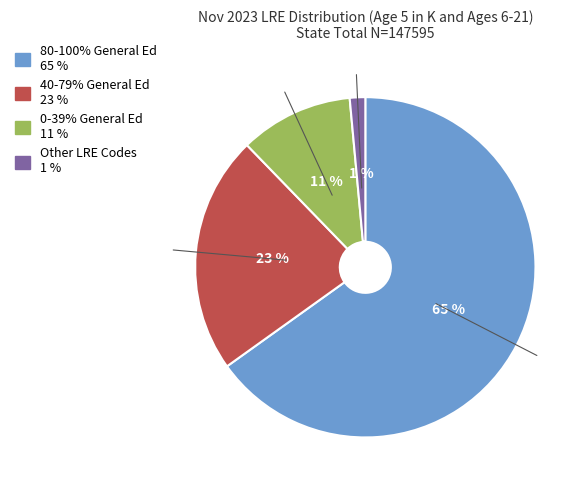

Combined, do 0-39% General Ed and 40-79% General Ed account for over 50%?

No